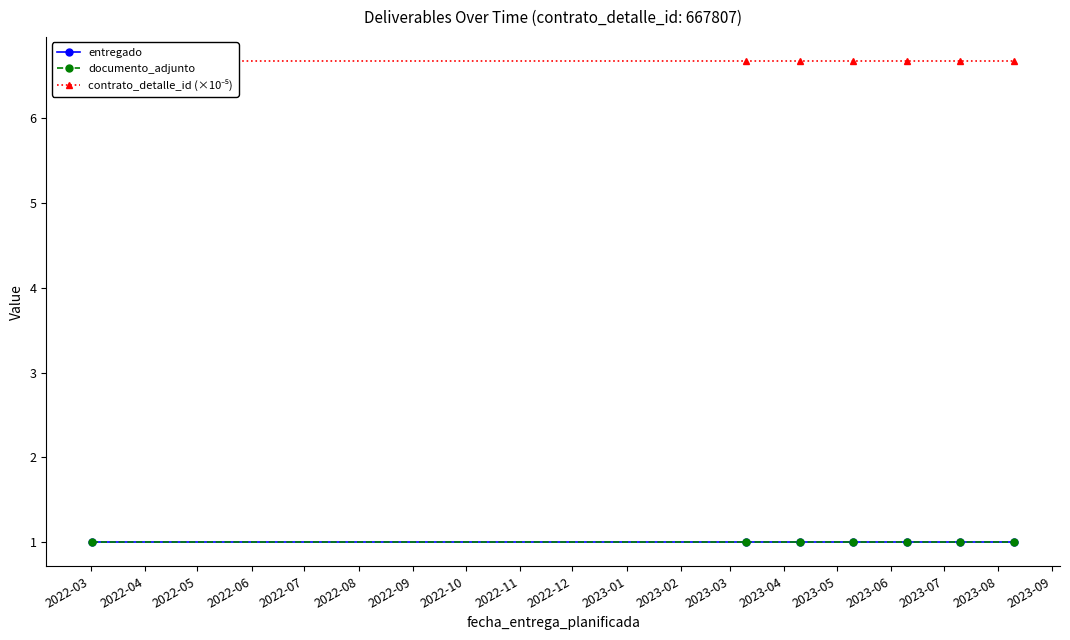

Which label corresponds to the largest value in the chart?

2022-03